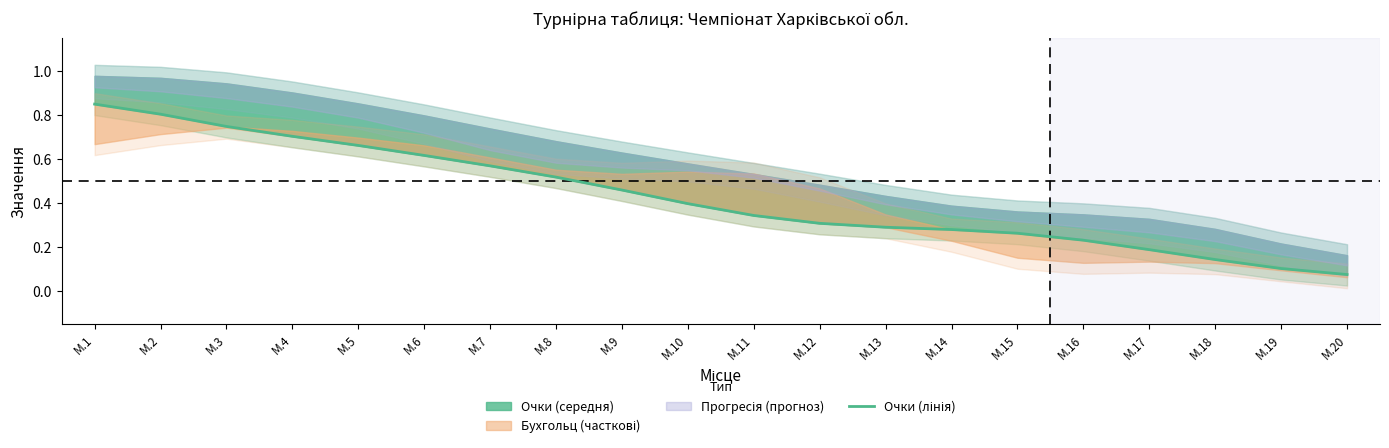

The value at М.6 is 0.6. True or false?

True